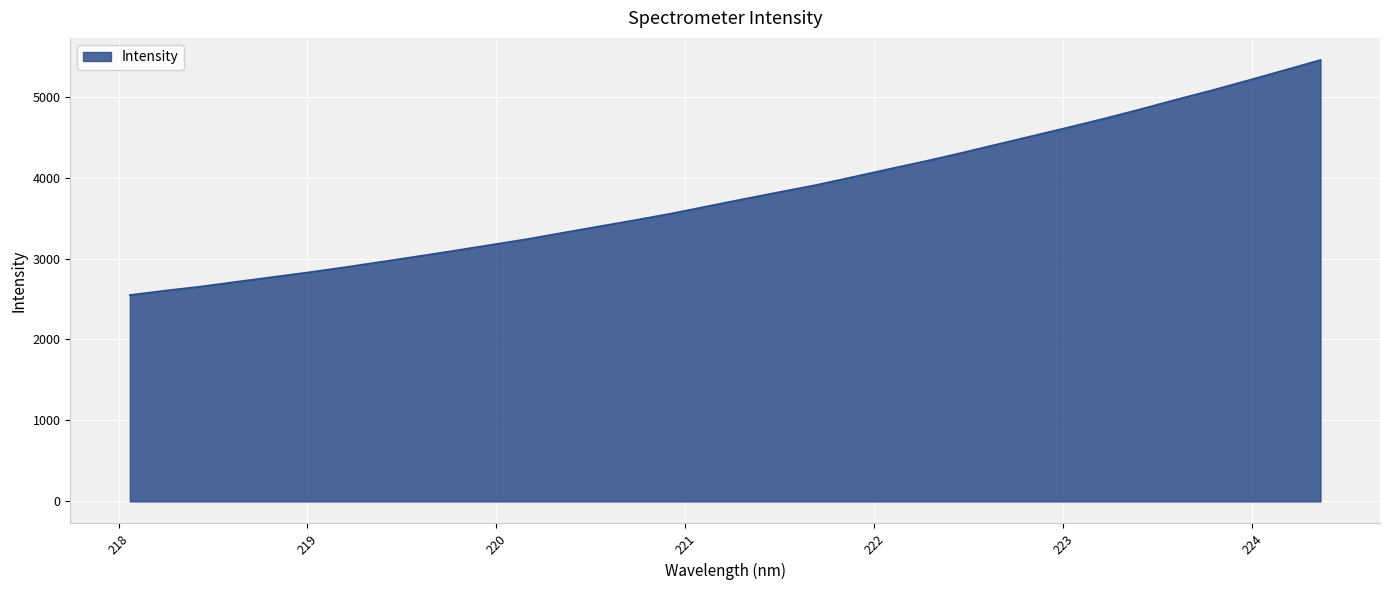

What is the minimum value shown in the chart?

2549.6